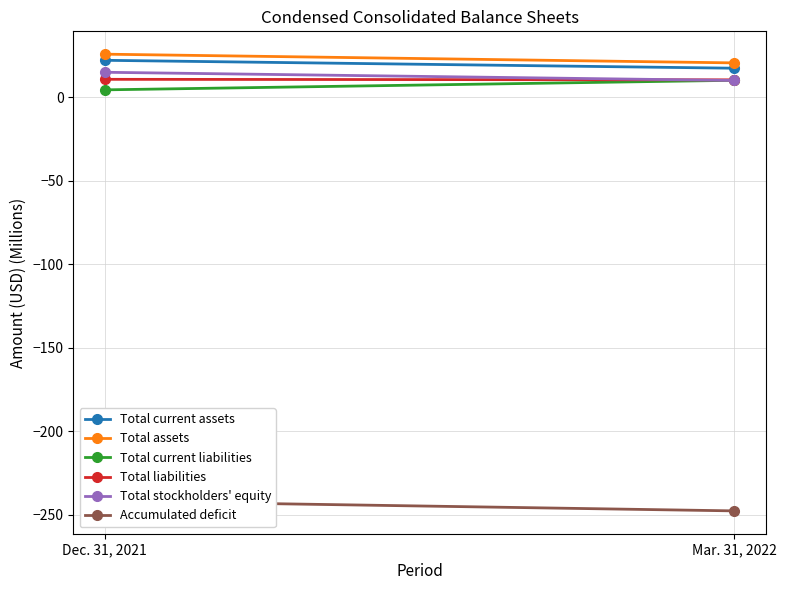

How many lines are shown in the chart?

6